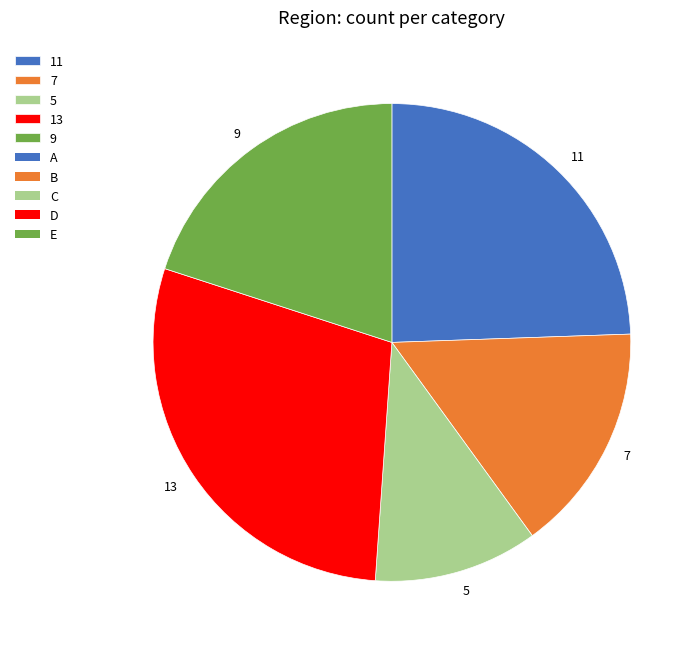

Count the number of slices in the pie.

5